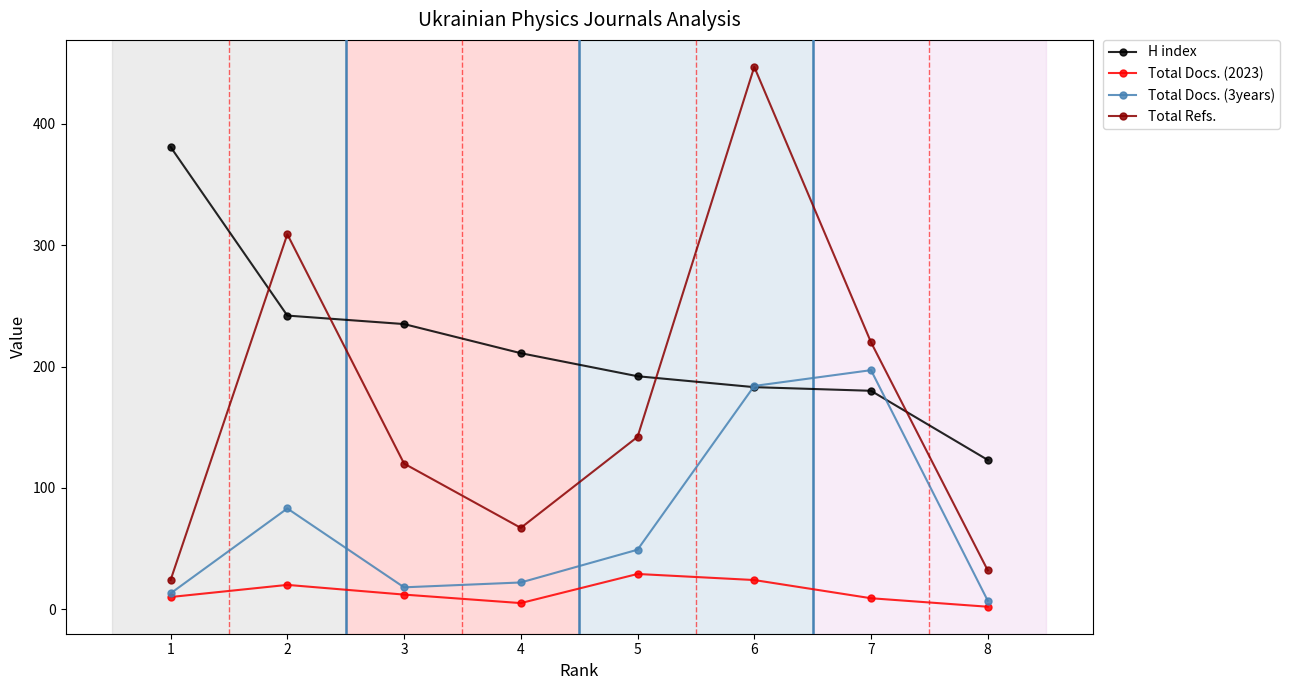

What is the average value of the Total Docs. (3years) series?

72